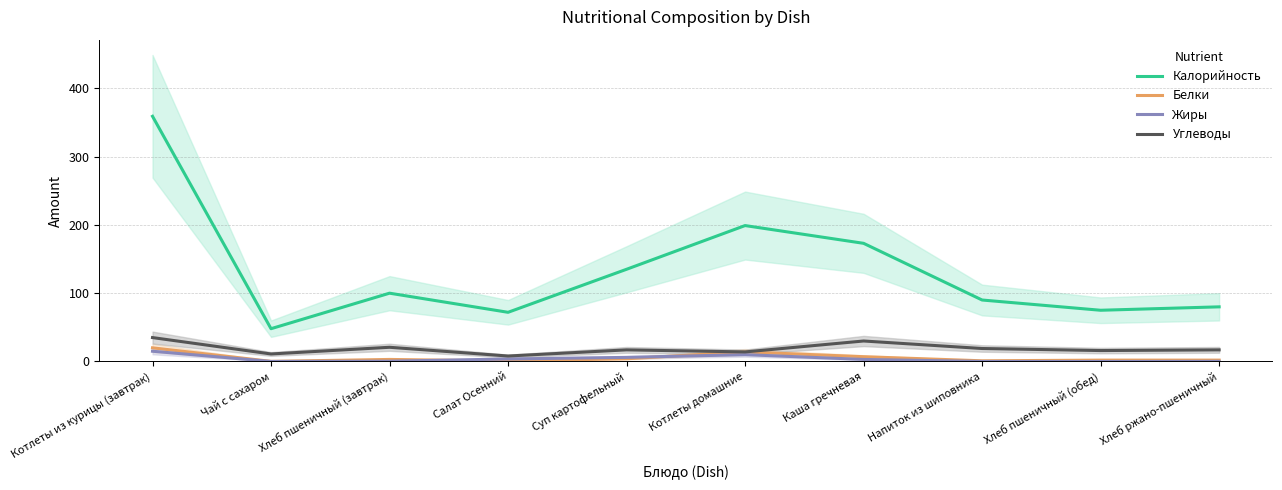

Which series changed the most between Хлеб пшеничный (завтрак) and Салат Осенний?

Калорийность